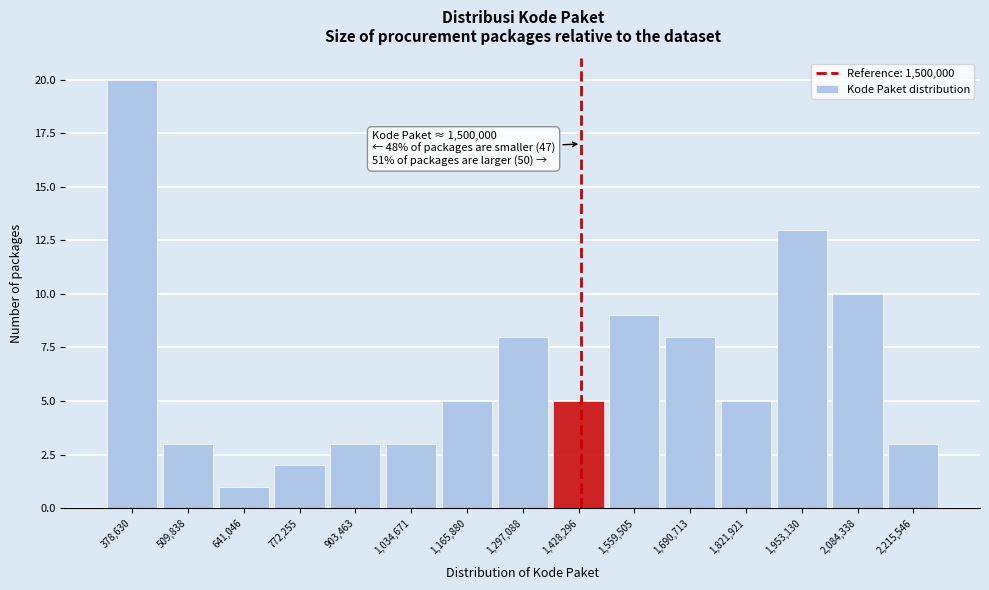

Reading left to right, transcribe all the data shown in this chart.

20	3	1	2	3	3	5	8	5	9	8	5	13	10	3